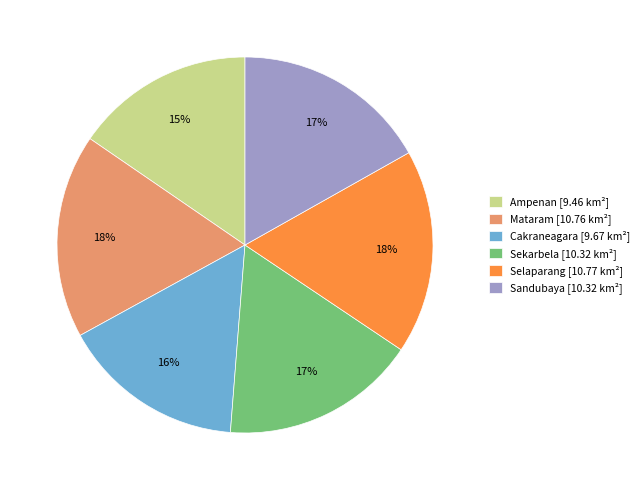

How many segments does this pie chart have?

6